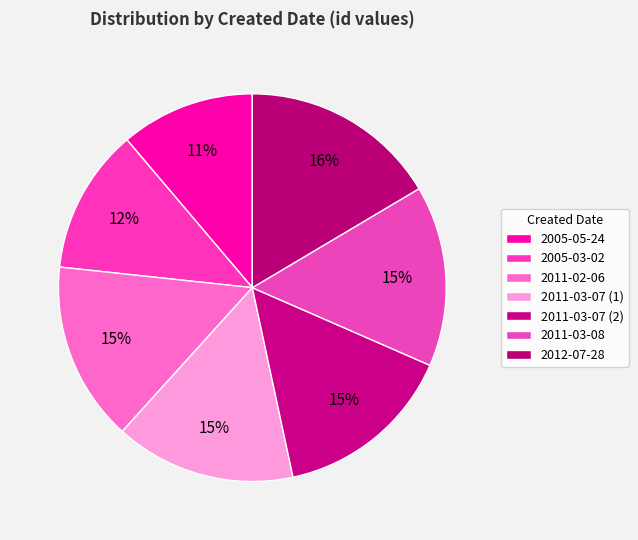

How many slices are in this pie chart?

7